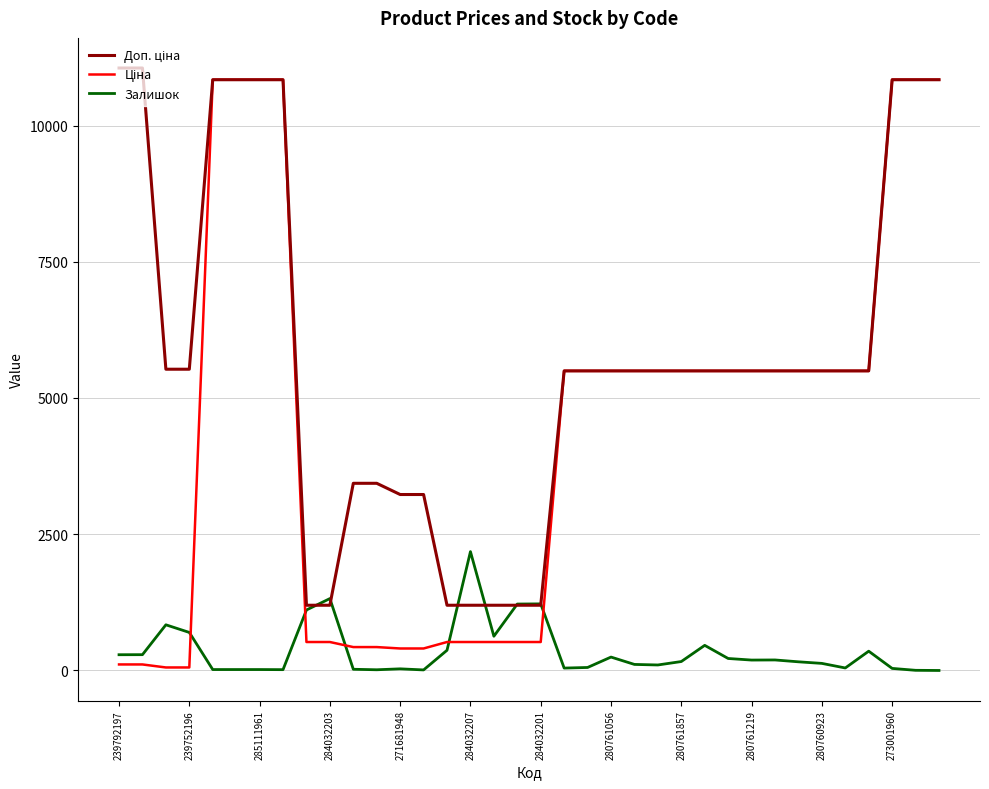

Reading left to right, list all the values displayed in this chart.

Доп. ціна: 11055.0	11055.0	5528.0	5528.0	10840.1	10840.1	10840.1	10840.1	1197.0	1197.0	3434.6	3434.6	3228.8	3228.8	1197.0	1197.0	1197.0	1197.0	1197.0	5497.3	5497.3	5497.3	5497.3	5497.3	5497.3	5497.3	5497.3	5497.3	5497.3	5497.3	5497.3	5497.3	5497.3	10840.1	10840.1	10840.1
Ціна: 110.5	110.5	55.3	55.3	10840.1	10840.1	10840.1	10840.1	522.2	522.2	429.3	429.3	403.6	403.6	522.2	522.2	522.2	522.2	522.2	5497.3	5497.3	5497.3	5497.3	5497.3	5497.3	5497.3	5497.3	5497.3	5497.3	5497.3	5497.3	5497.3	5497.3	10840.1	10840.1	10840.1
Залишок: 289.0	290.0	838.0	698.0	17.0	17.0	17.0	15.0	1110.0	1319.0	22.0	13.0	30.0	10.0	371.0	2181.0	628.0	1219.0	1222.0	44.0	55.0	246.0	111.0	101.0	164.0	461.0	220.0	191.0	193.0	159.0	130.0	46.0	354.0	38.0	3.0	0.0